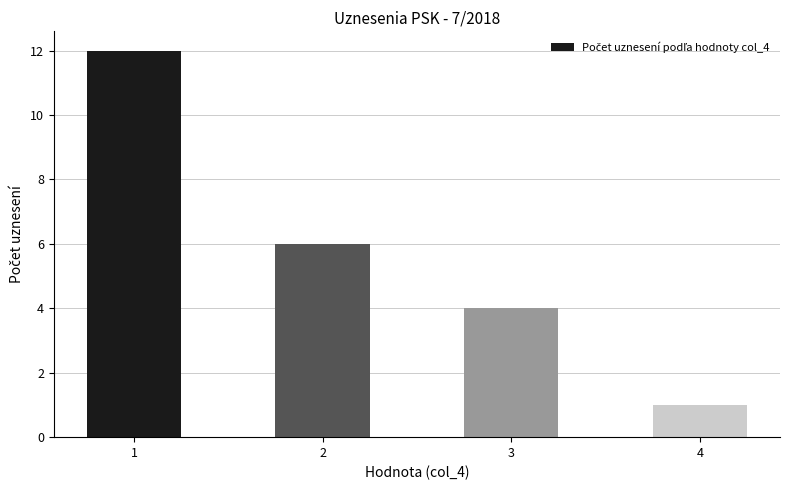

What is the ratio of the value at 1 to the value at 4?

12.0